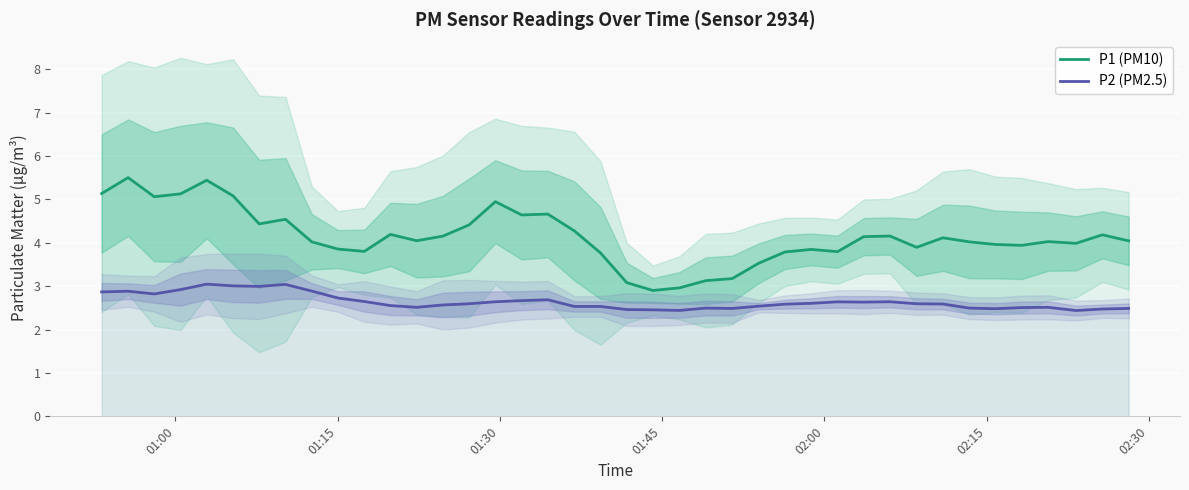

True or false: P2 (PM2.5) and P1 (PM10) cross at least once.

False